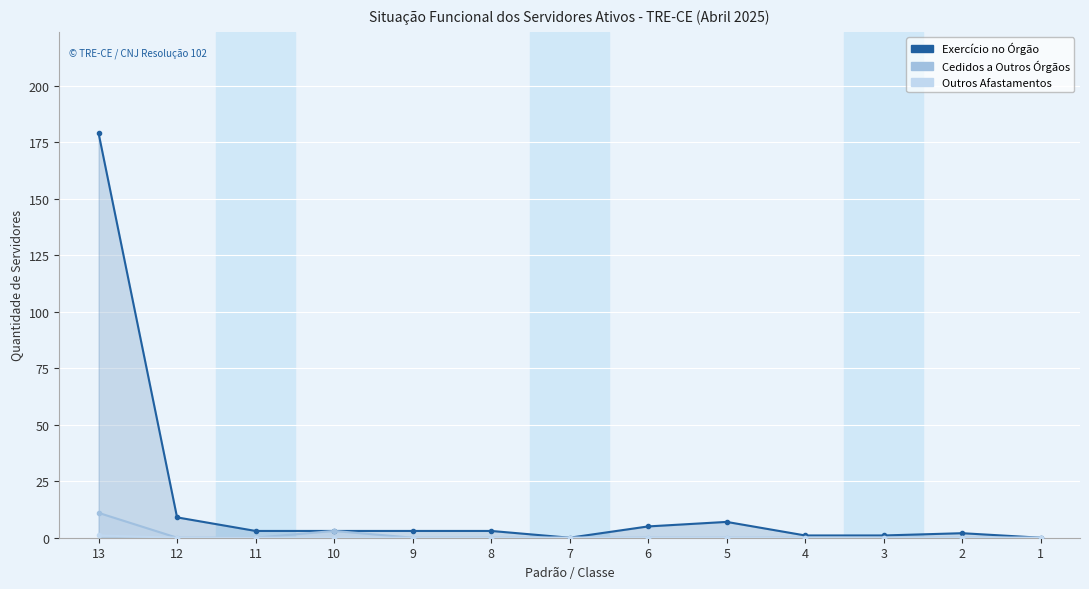

Reading left to right, extract all data points from this chart.

Exercício no Órgão: 179	9	3	3	3	3	0	5	7	1	1	2	0
Cedidos a Outros Órgãos: 11	0	0	3	0	0	0	0	0	0	0	0	0
Outros Afastamentos: 1	0	0	0	0	0	0	0	0	0	0	0	0